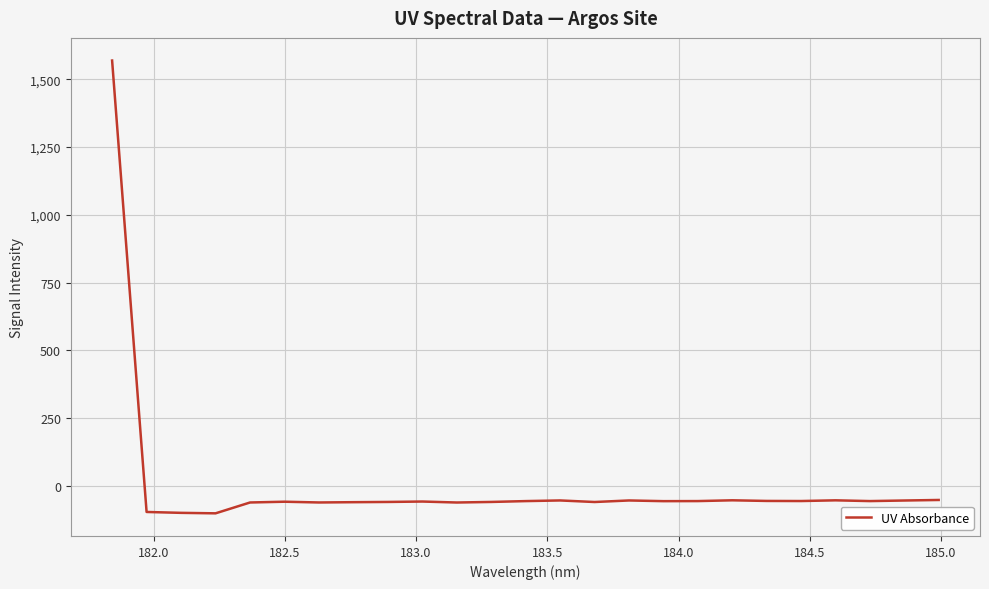

What is the difference between the maximum and minimum values?

1669.7